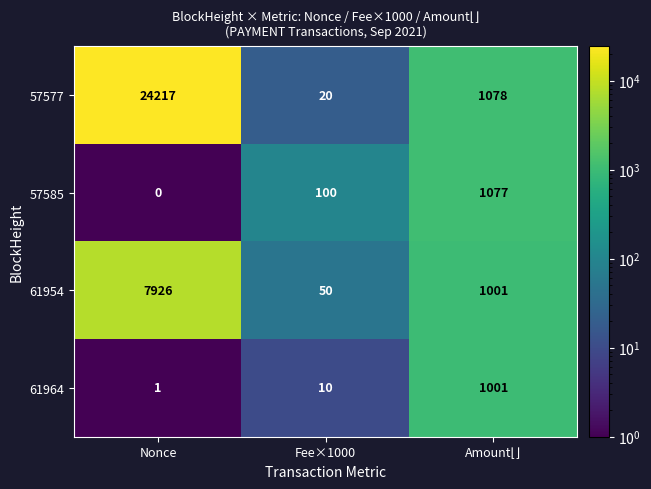

How many distinct data groups are displayed?

4